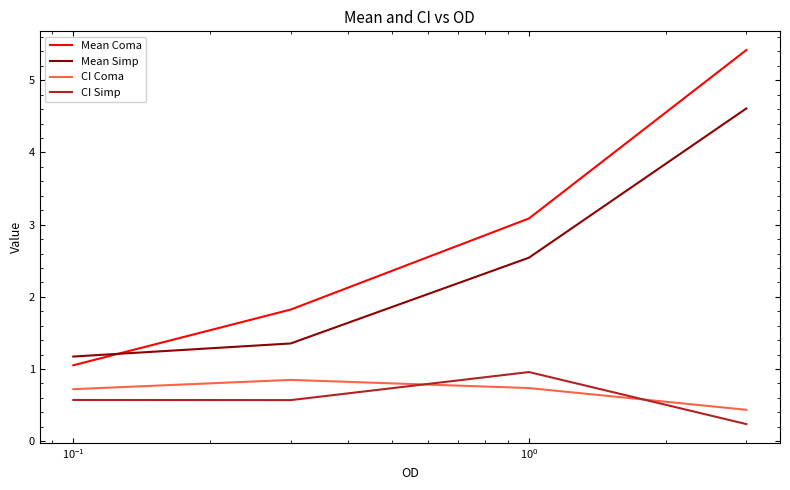

How many series are shown in this chart?

4